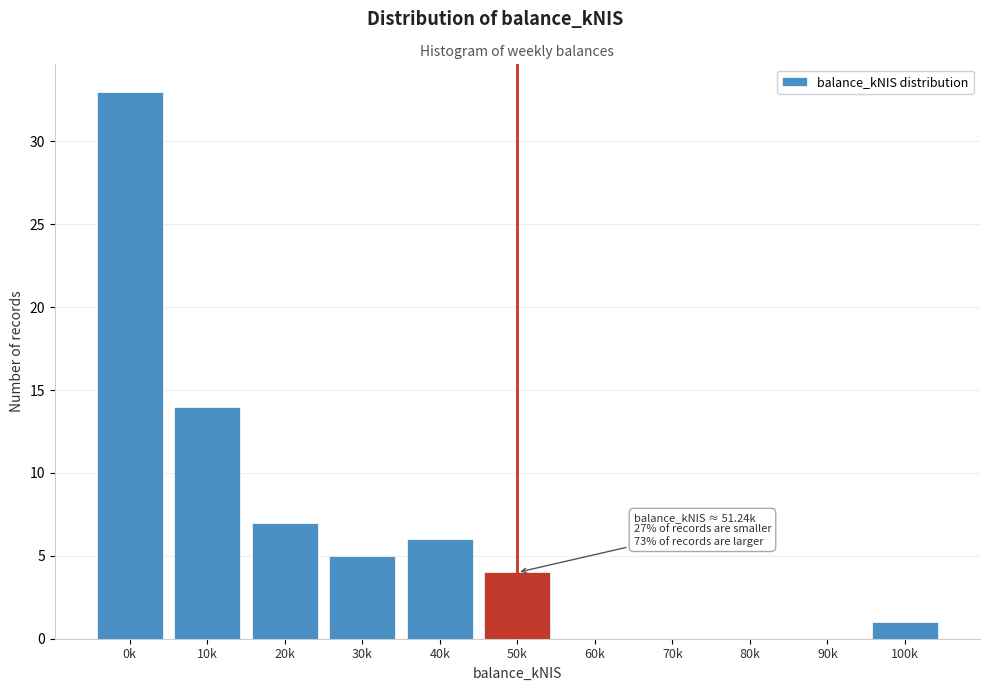

Reading left to right, transcribe all the data shown in this chart.

0k=33	10k=14	20k=7	30k=5	40k=6	50k=4	60k=0	70k=0	80k=0	90k=0	100k=1